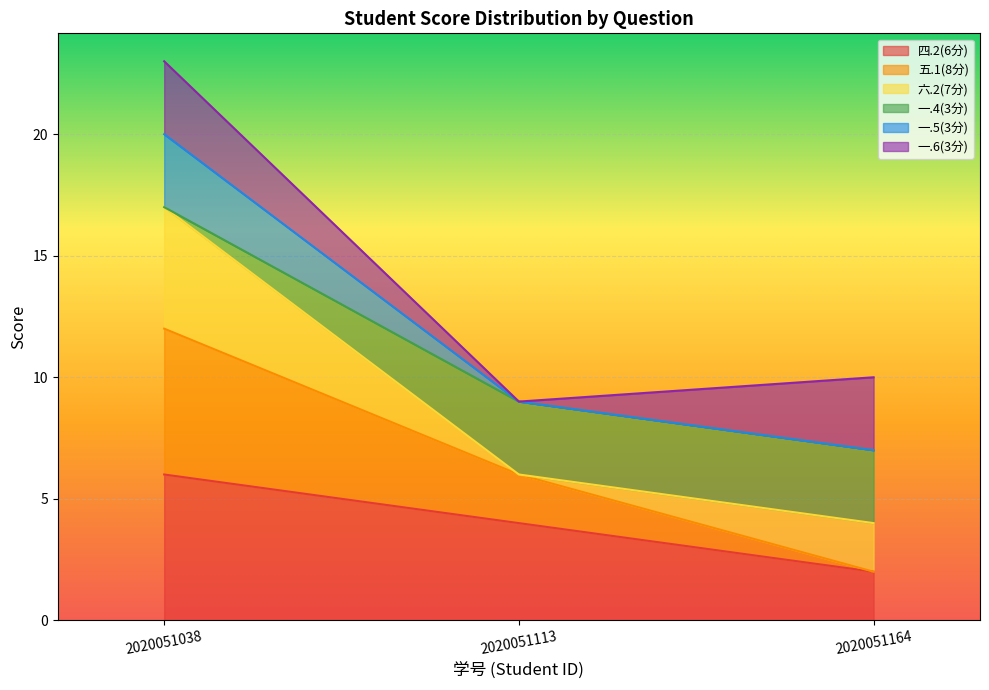

What are all the series names shown in the legend?

四.2(6分), 五.1(8分), 六.2(7分), 一.4(3分), 一.5(3分), 一.6(3分)